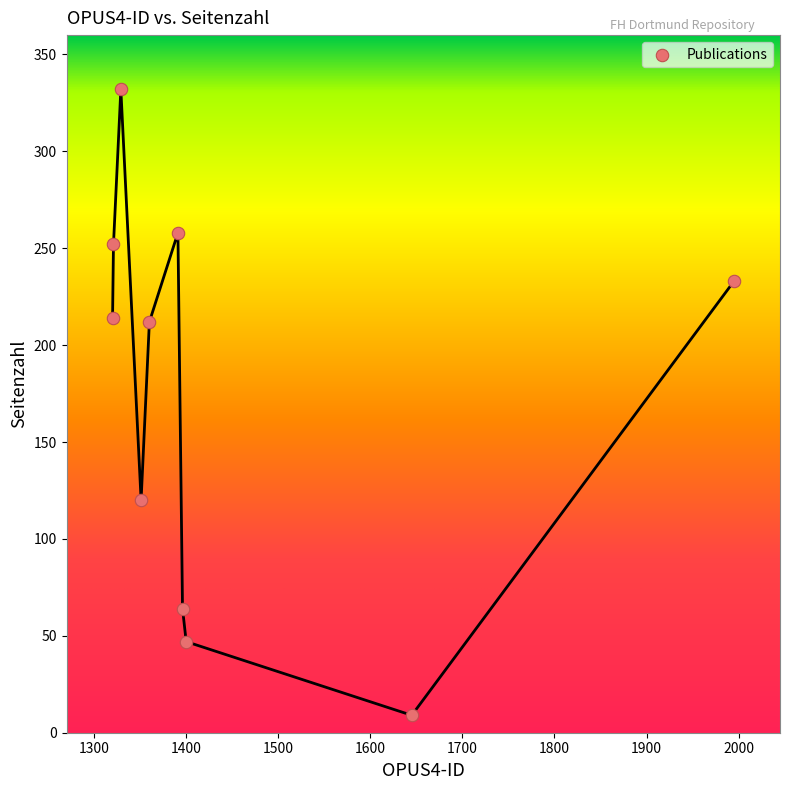

What is the average X value?

1451